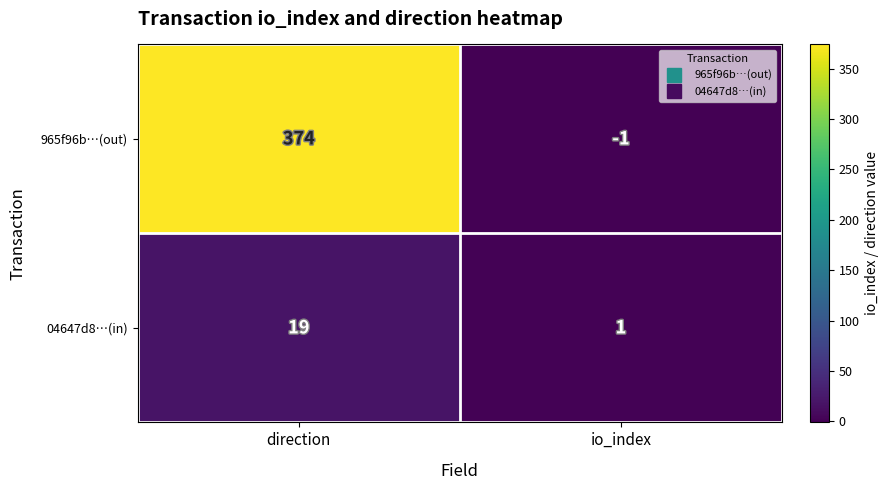

What is the average value of the 04647d8…(in) series?

10